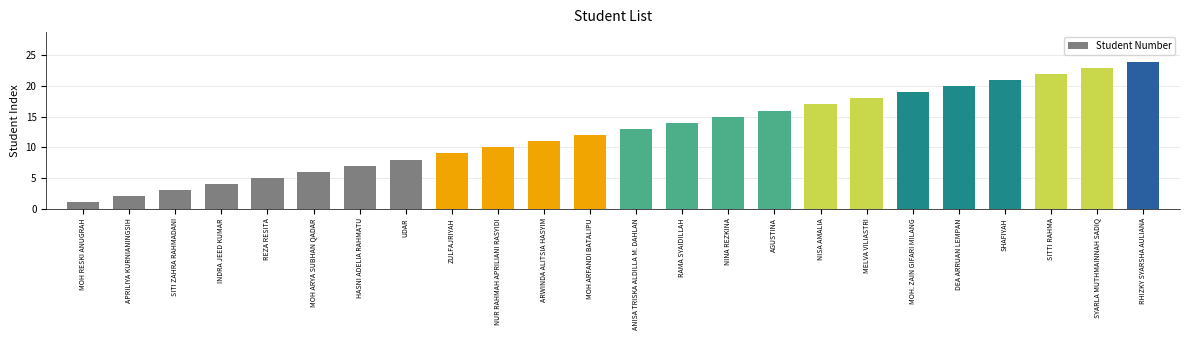

What is the difference between the second highest and minimum values?

22